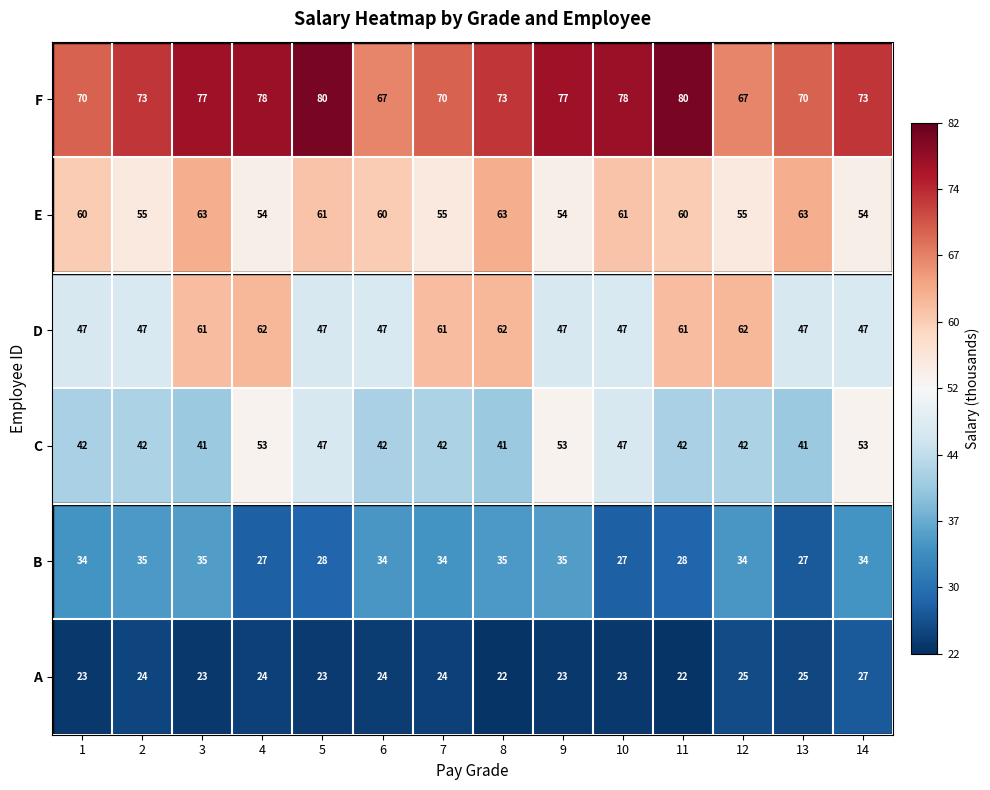

At 12, list the series in order from largest to smallest.

F, D, E, C, B, A